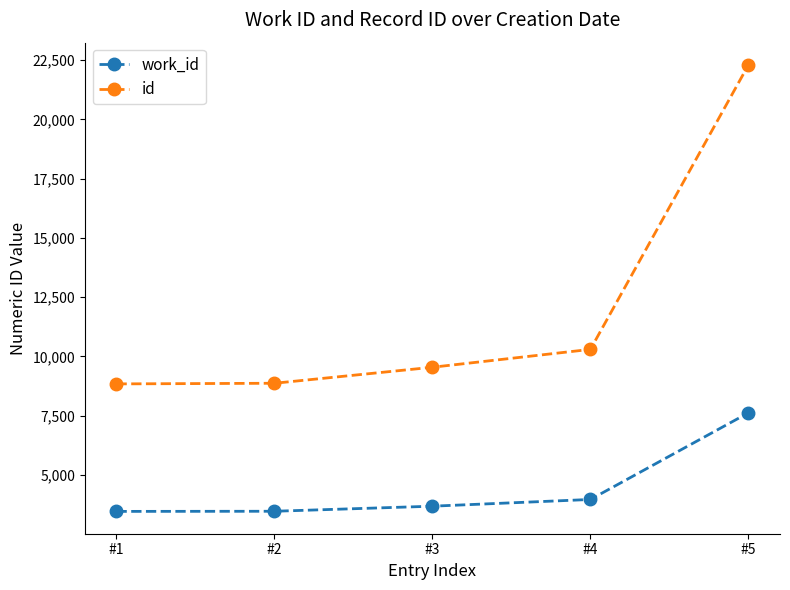

True or false: id and work_id cross at least once.

False